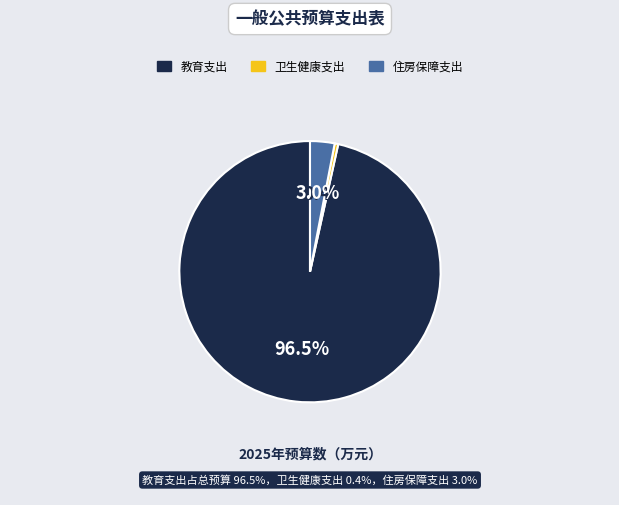

To the nearest percent, what is the average slice percentage?

33%